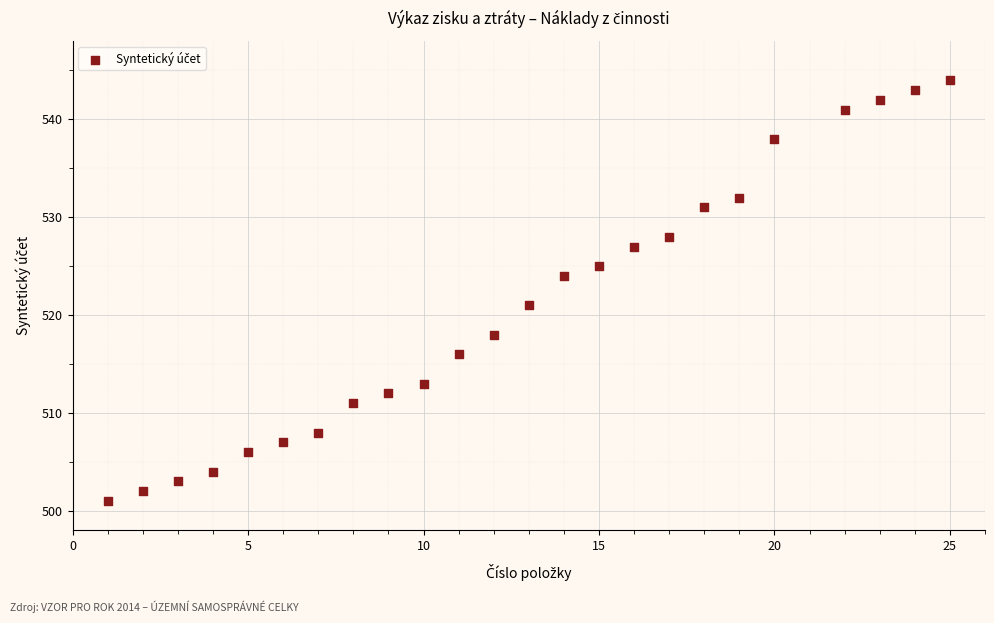

What is the range of Y values (max minus min)?

43